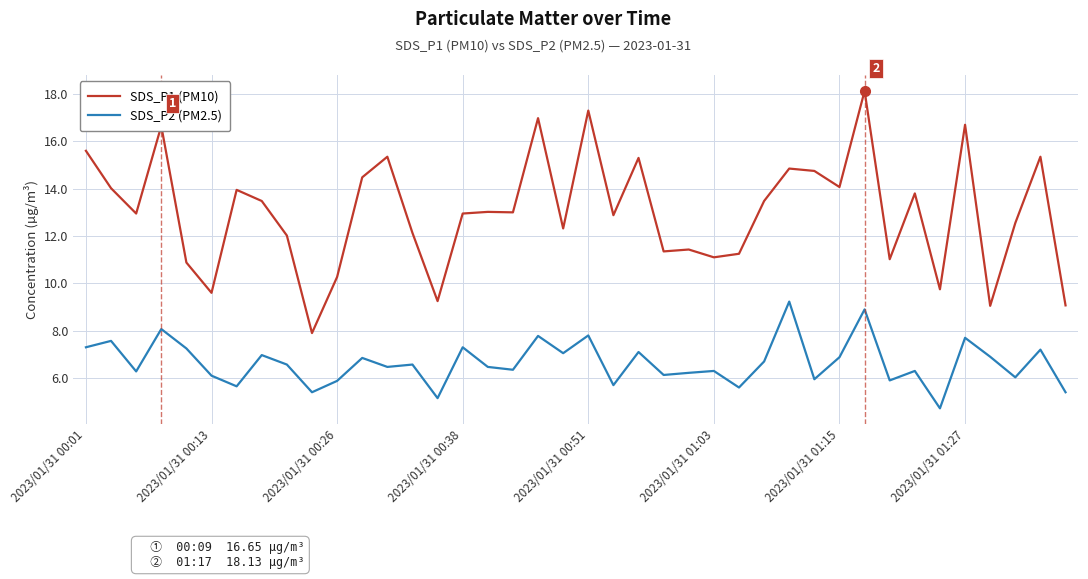

Which series has the largest total across all categories?

SDS_P1 (PM10)